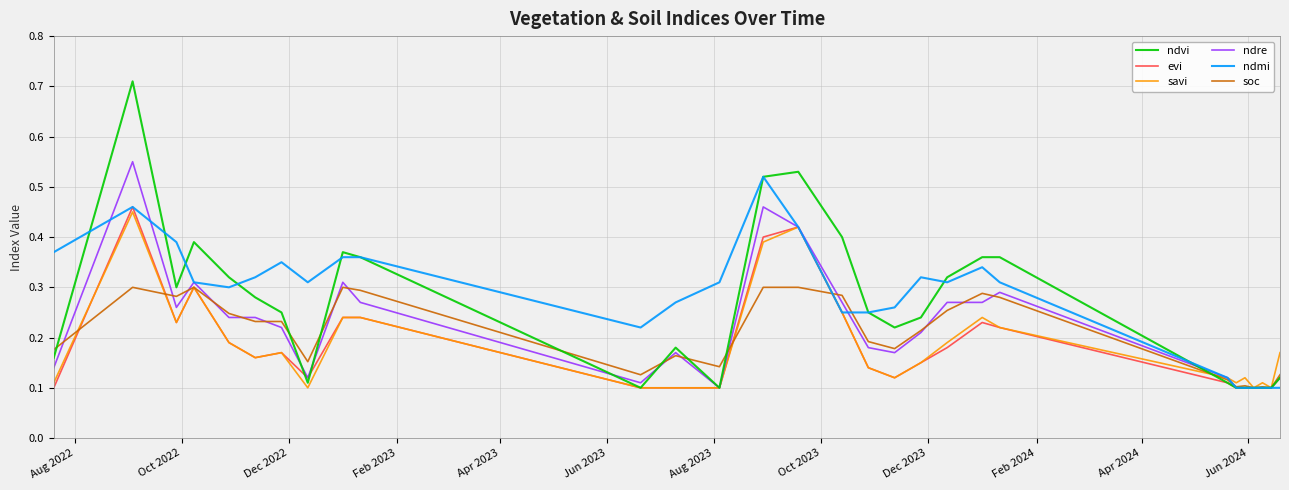

Which series has the widest spread of values?

ndvi